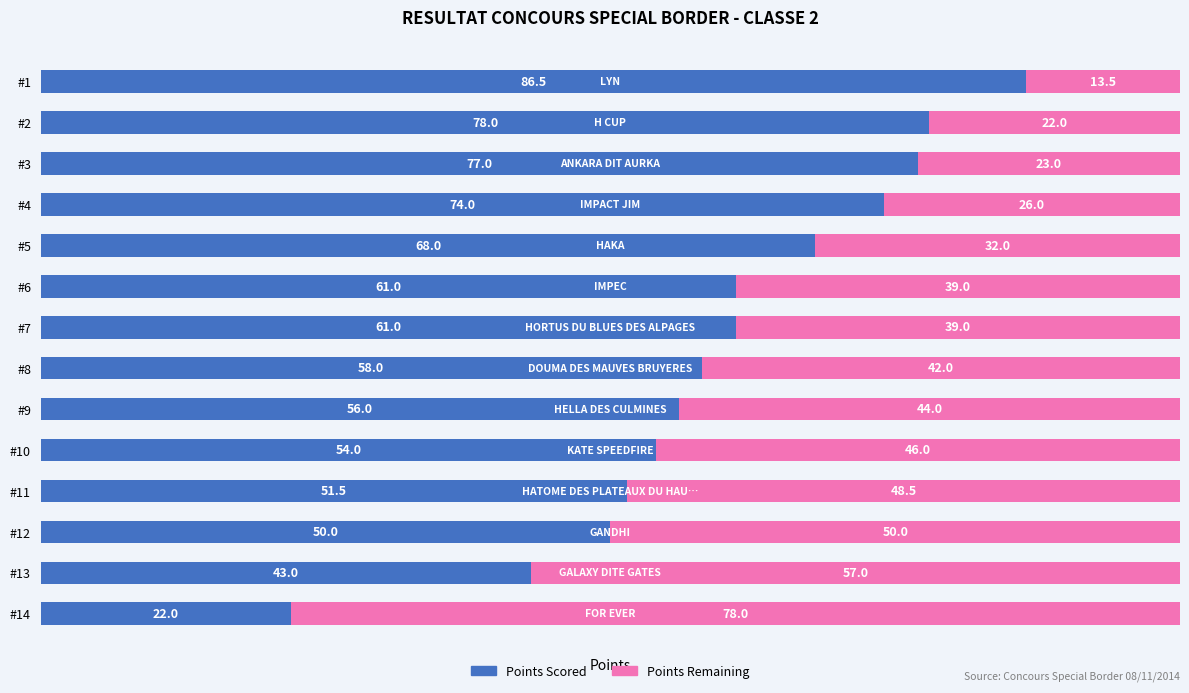

What is the highest value of the Points Scored series?

86.5